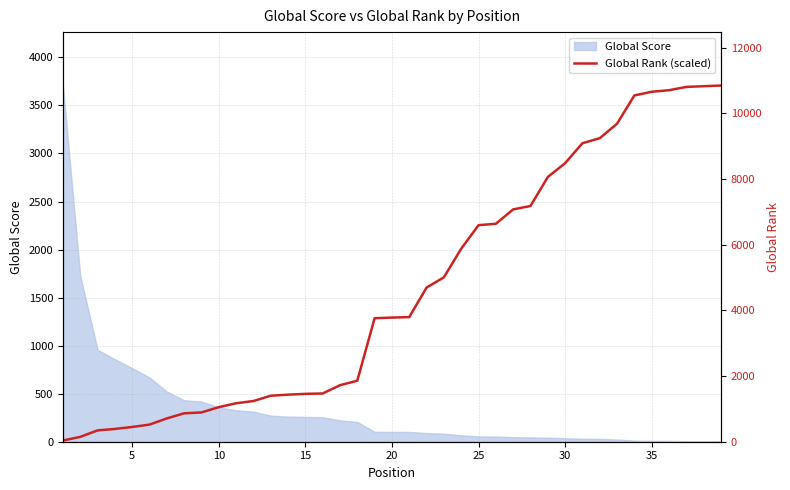

How many lines are shown in the chart?

2